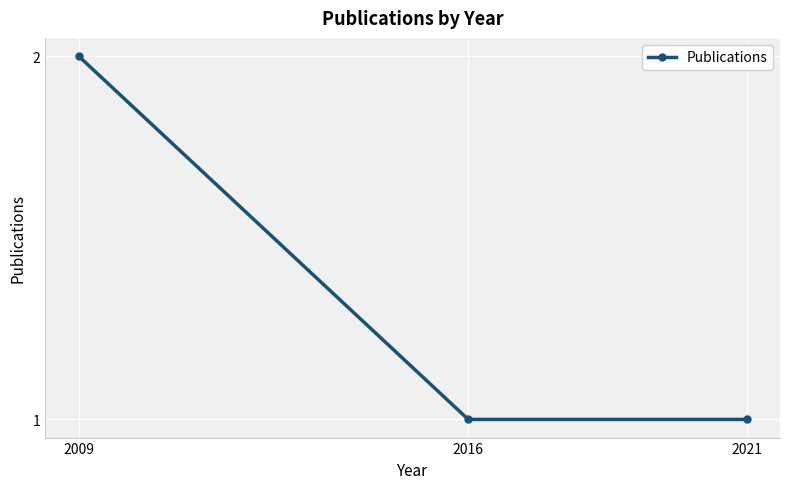

Which category has the highest value across all series?

2009